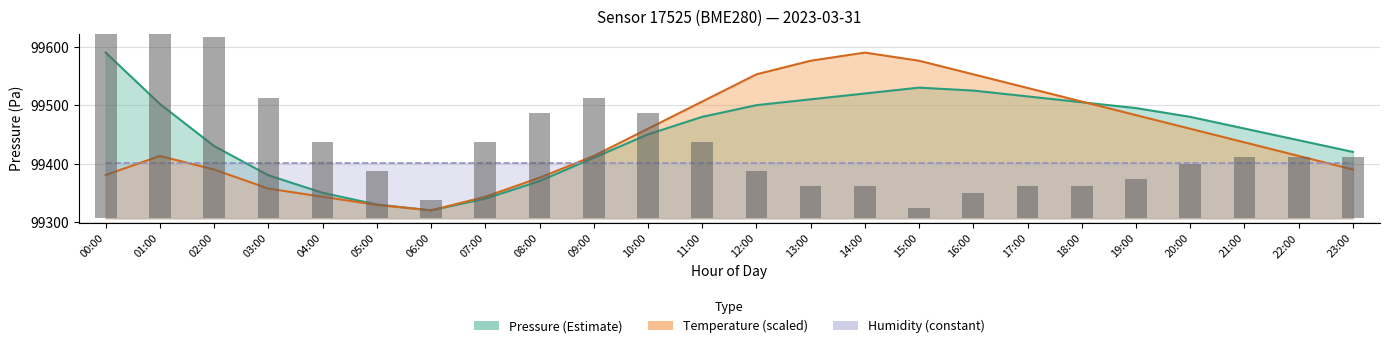

At how many categories does at least one series exceed 99496?

10